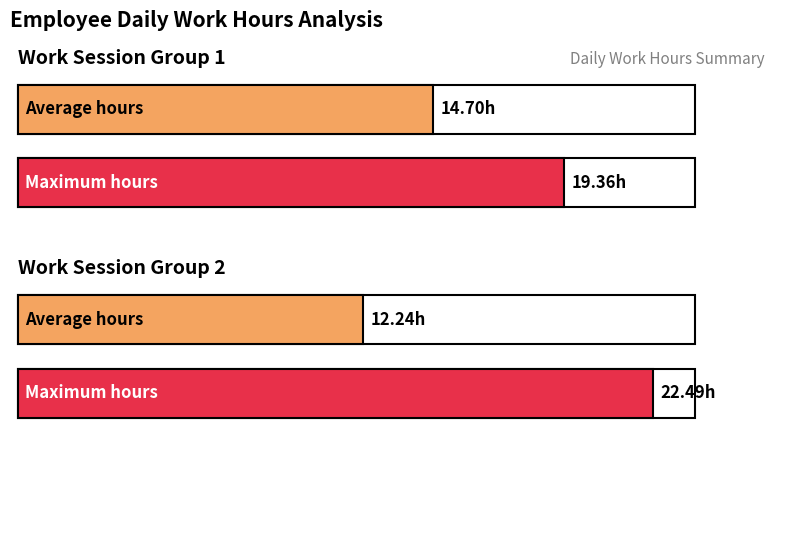

True or false: the data shows 6.8 at Day 5.

False